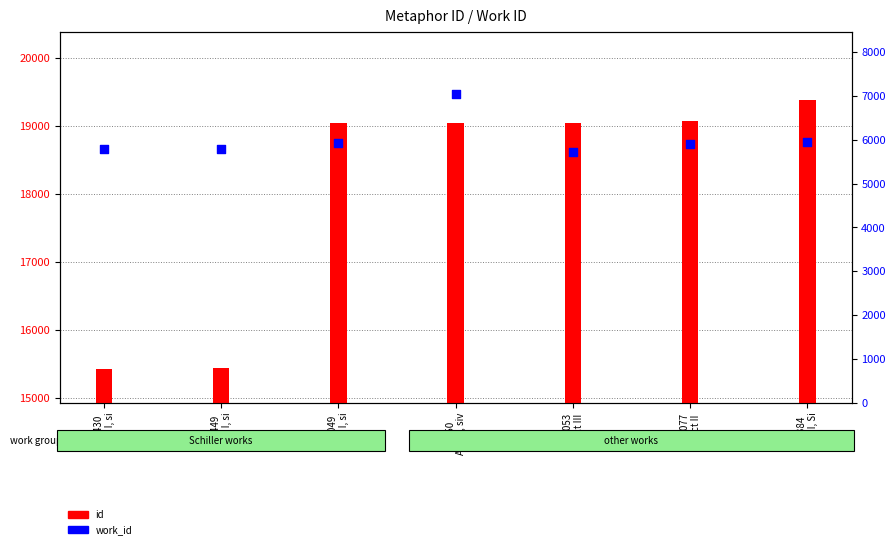

Which series has the largest Y range (max minus min)?

id